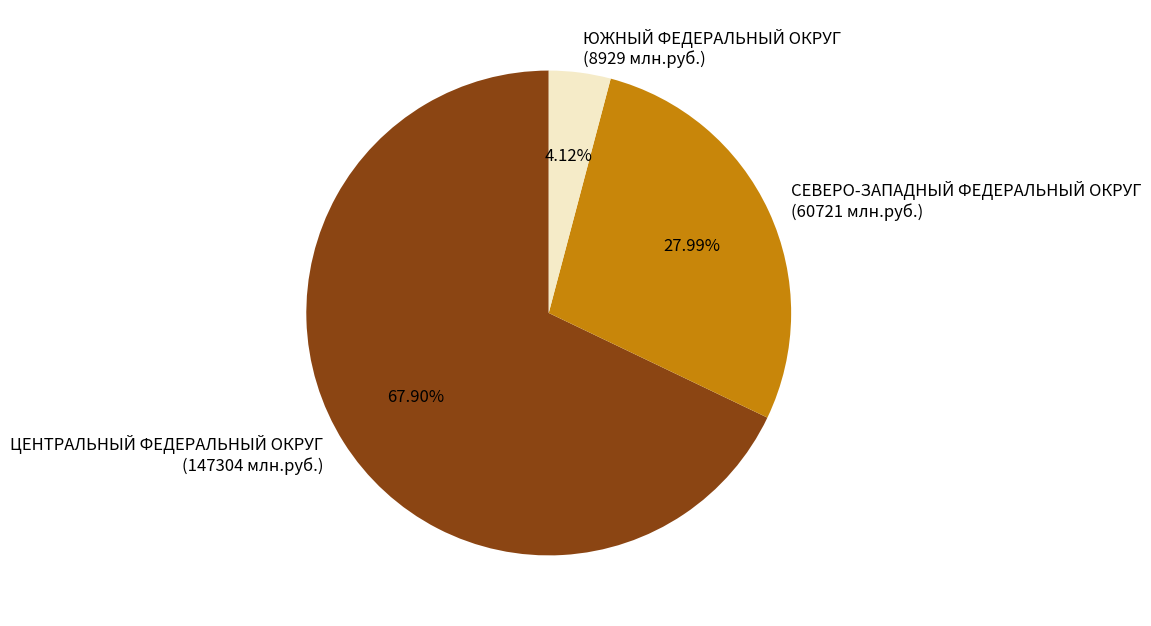

Which category has the smallest portion of the pie?

ЮЖНЫЙ ФЕДЕРАЛЬНЫЙ ОКРУГ